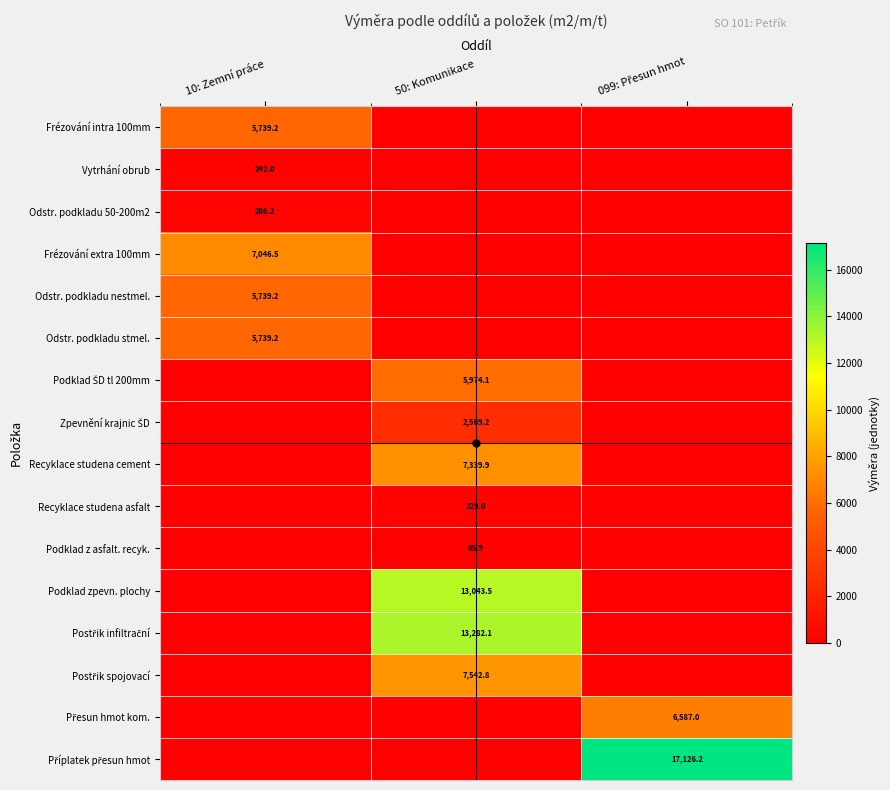

At which category does the chart reach its peak across all series?

099: Přesun hmot